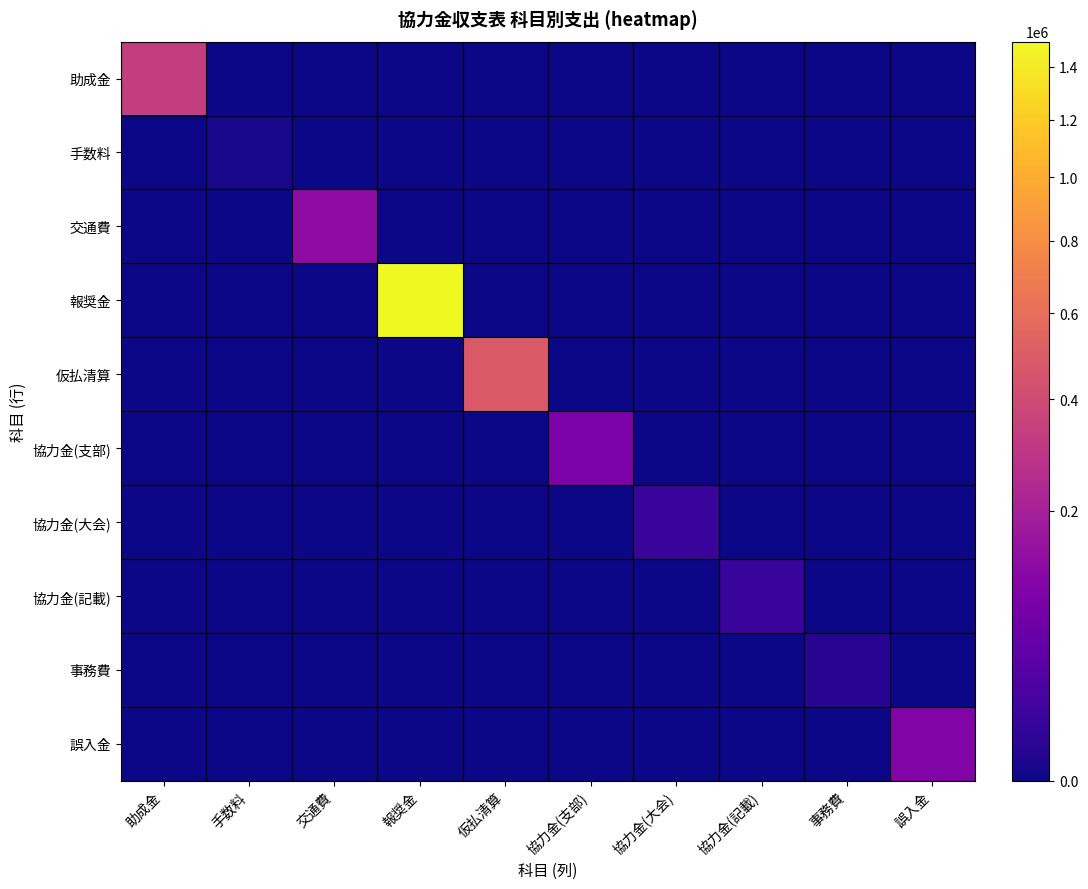

Reading right to left, transcribe all the data shown in this chart.

助成金: 誤入金=0	事務費=0	協力金(記載)=0	協力金(大会)=0	協力金(支部)=0	仮払清算=0	報奨金=0	交通費=0	手数料=0	助成金=335000
手数料: 誤入金=0	事務費=0	協力金(記載)=0	協力金(大会)=0	協力金(支部)=0	仮払清算=0	報奨金=0	交通費=0	手数料=420	助成金=0
交通費: 誤入金=0	事務費=0	協力金(記載)=0	協力金(大会)=0	協力金(支部)=0	仮払清算=0	報奨金=0	交通費=131215	手数料=0	助成金=0
報奨金: 誤入金=0	事務費=0	協力金(記載)=0	協力金(大会)=0	協力金(支部)=0	仮払清算=0	報奨金=1500000	交通費=0	手数料=0	助成金=0
仮払清算: 誤入金=0	事務費=0	協力金(記載)=0	協力金(大会)=0	協力金(支部)=0	仮払清算=479480	報奨金=0	交通費=0	手数料=0	助成金=0
協力金(支部): 誤入金=0	事務費=0	協力金(記載)=0	協力金(大会)=0	協力金(支部)=90000	仮払清算=0	報奨金=0	交通費=0	手数料=0	助成金=0
協力金(大会): 誤入金=0	事務費=0	協力金(記載)=0	協力金(大会)=9600	協力金(支部)=0	仮払清算=0	報奨金=0	交通費=0	手数料=0	助成金=0
協力金(記載): 誤入金=0	事務費=0	協力金(記載)=10000	協力金(大会)=0	協力金(支部)=0	仮払清算=0	報奨金=0	交通費=0	手数料=0	助成金=0
事務費: 誤入金=0	事務費=2813	協力金(記載)=0	協力金(大会)=0	協力金(支部)=0	仮払清算=0	報奨金=0	交通費=0	手数料=0	助成金=0
誤入金: 誤入金=100000	事務費=0	協力金(記載)=0	協力金(大会)=0	協力金(支部)=0	仮払清算=0	報奨金=0	交通費=0	手数料=0	助成金=0